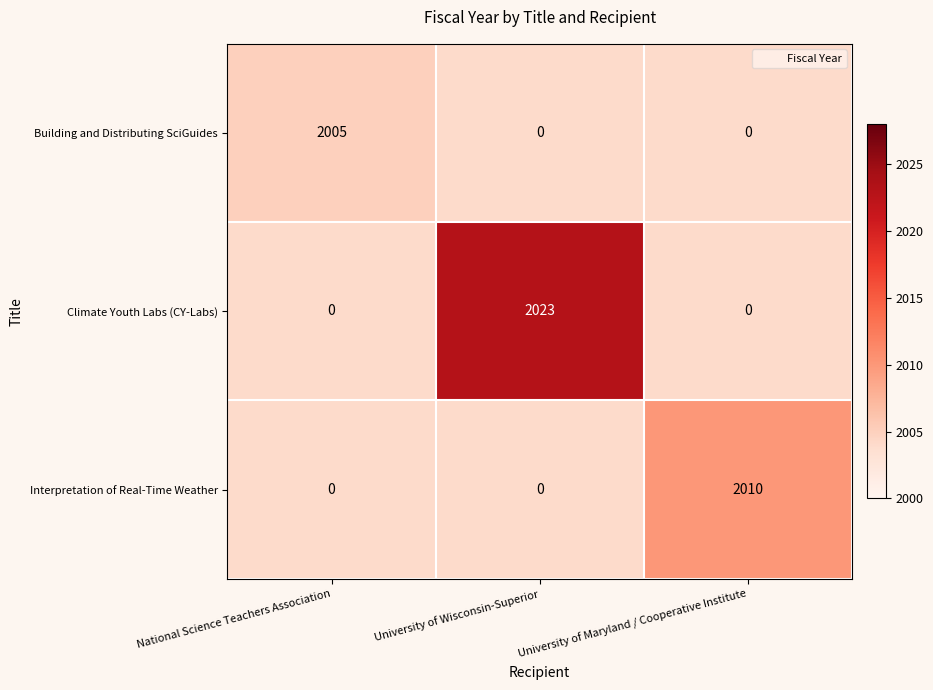

Which series has the largest total across all categories?

Climate Youth Labs (CY-Labs)